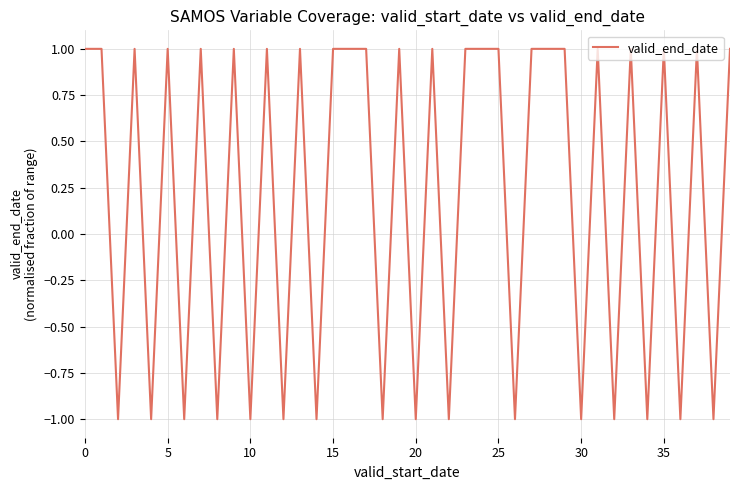

What is the minimum value shown in the chart?

-1